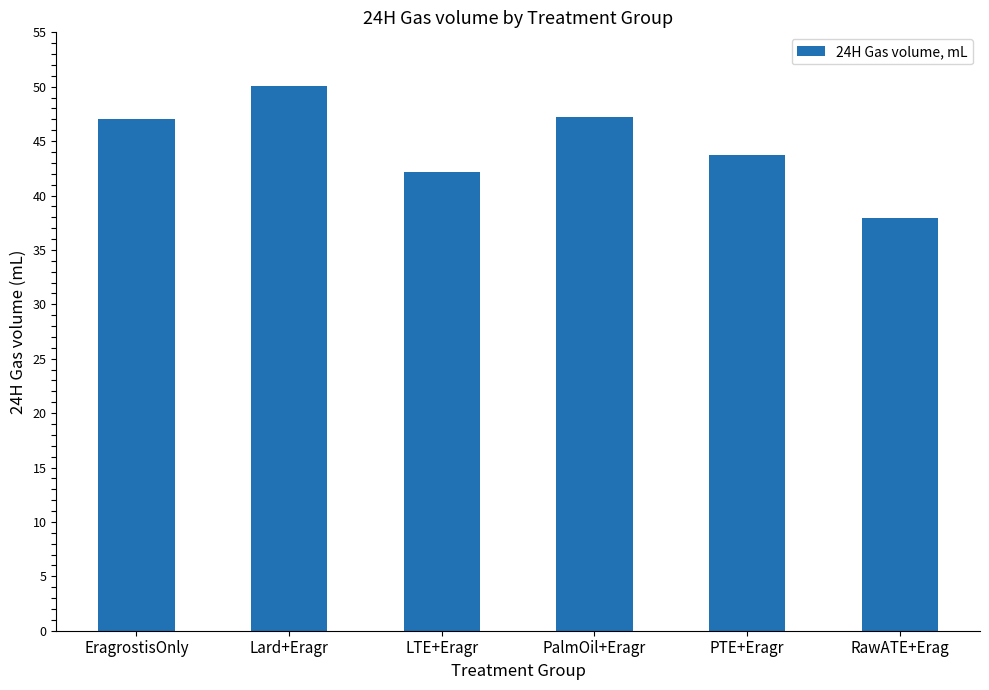

What is the value of the 2nd bar from the left?

50.0